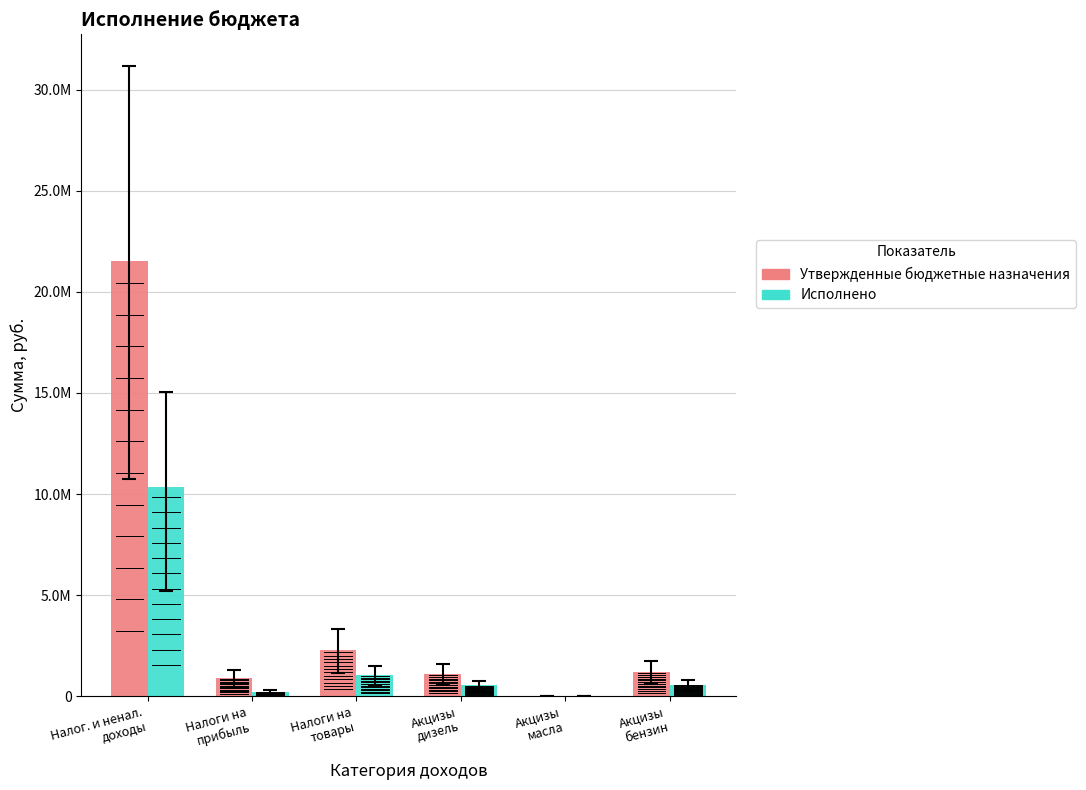

List the series in order of their peak value, highest first.

Утвержденные бюджетные назначения, Исполнено